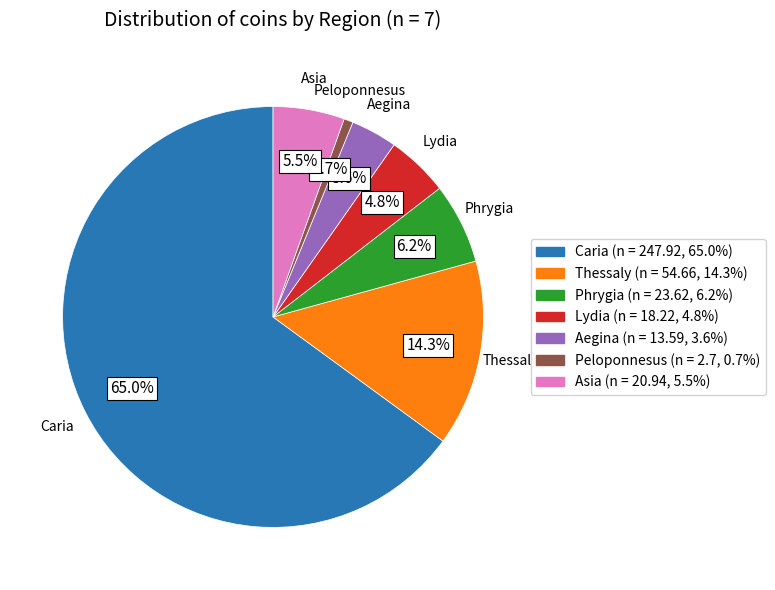

Combined, do Thessaly and Lydia account for over 50%?

No